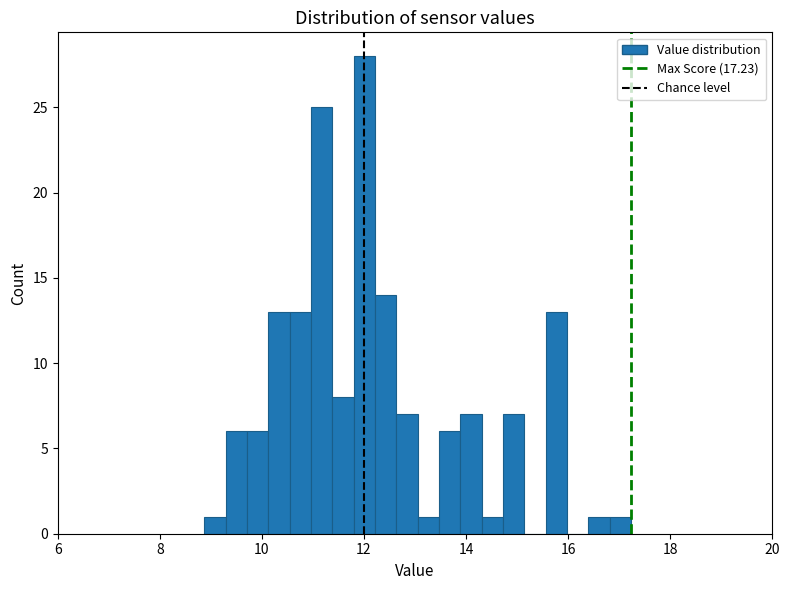

Read against the x-axis, roughly where is the centre of the tallest bar?

12.0